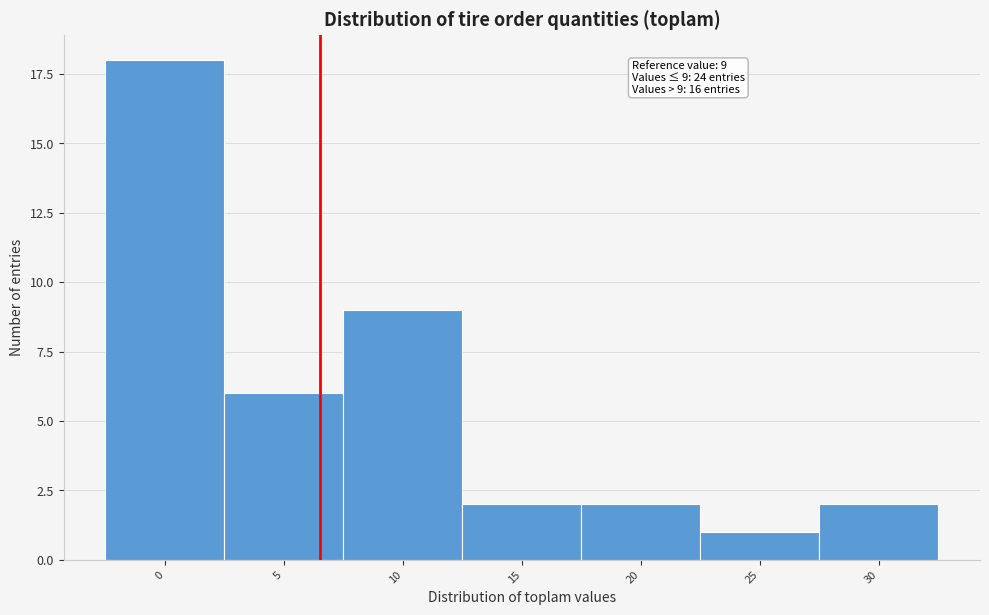

Reading right to left, list all the values displayed in this chart.

2	1	2	2	9	6	18